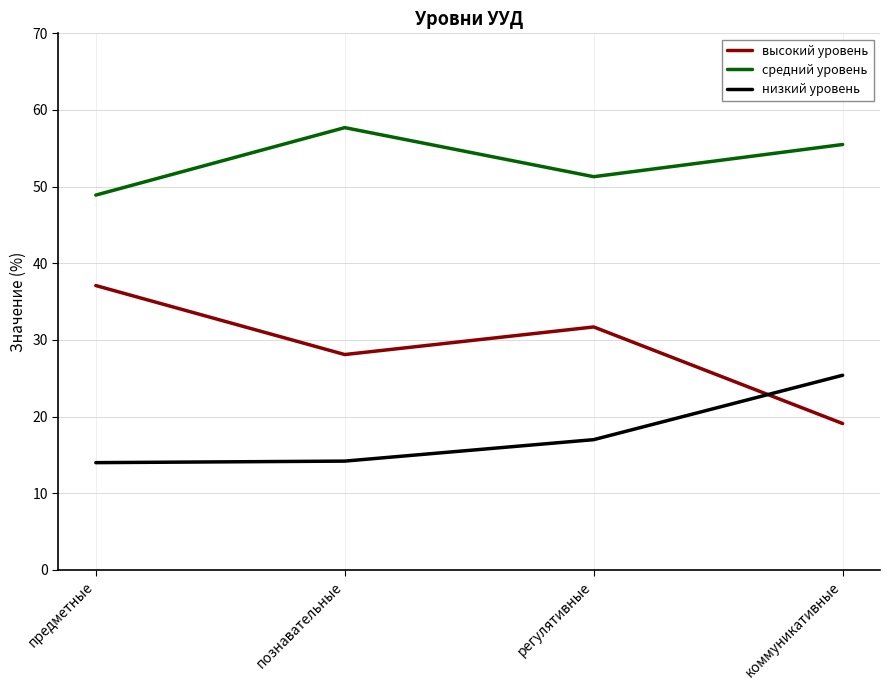

What position from the left is регулятивные?

3